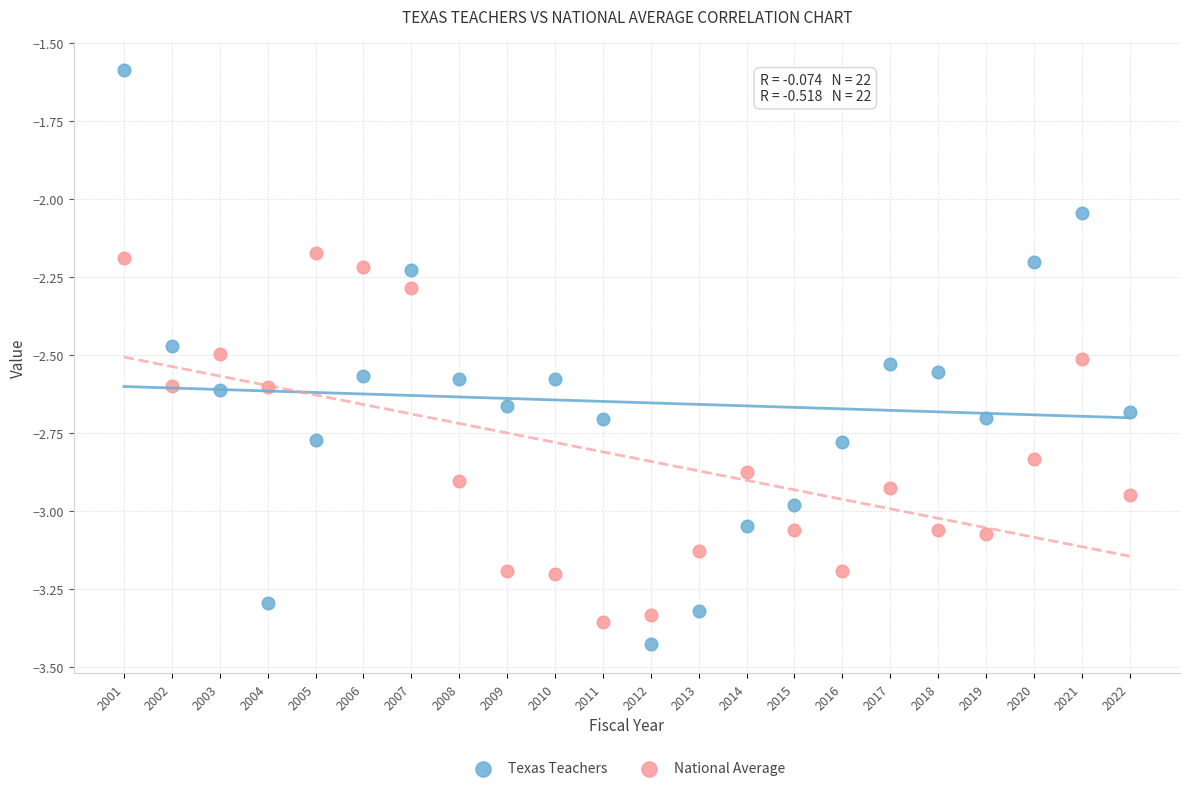

Which series reaches the minimum Y coordinate?

Texas Teachers